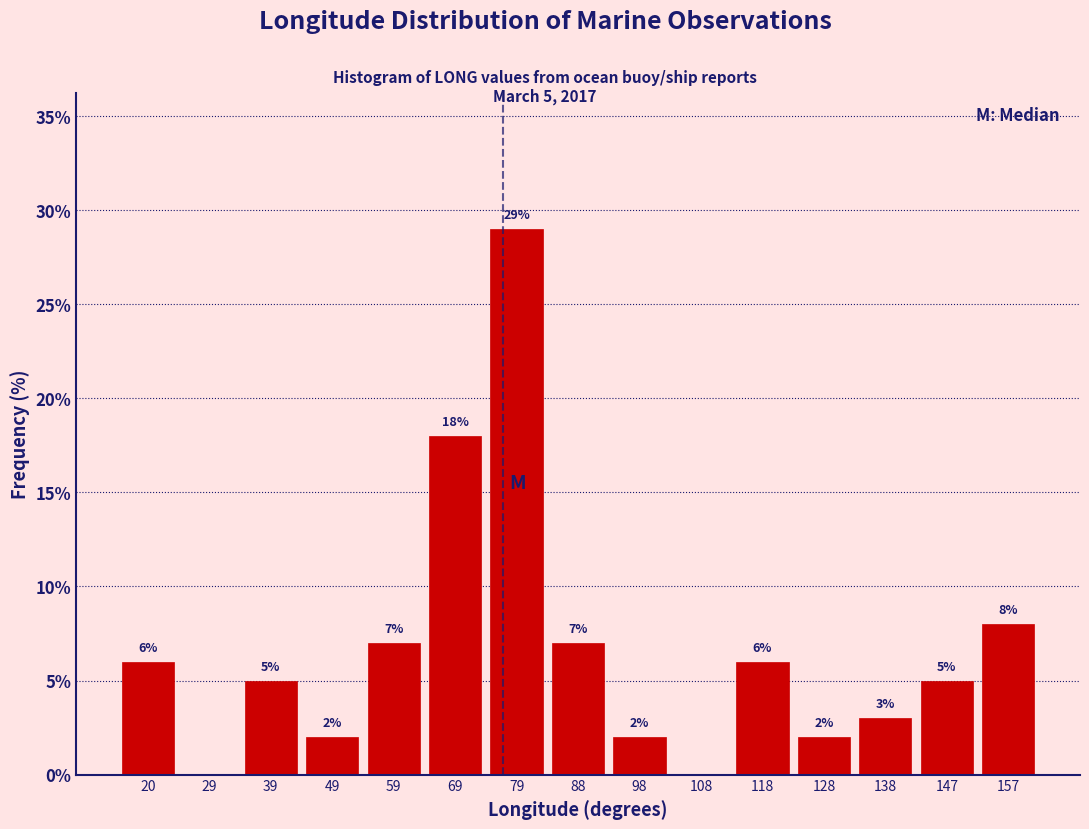

Over which range of the x-axis is the bar tallest?

74 to 83